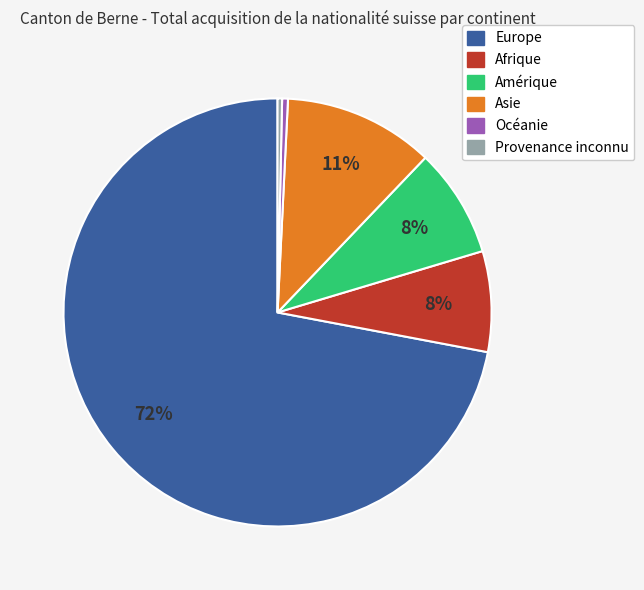

Is the sum of Océanie and Afrique greater than half?

No